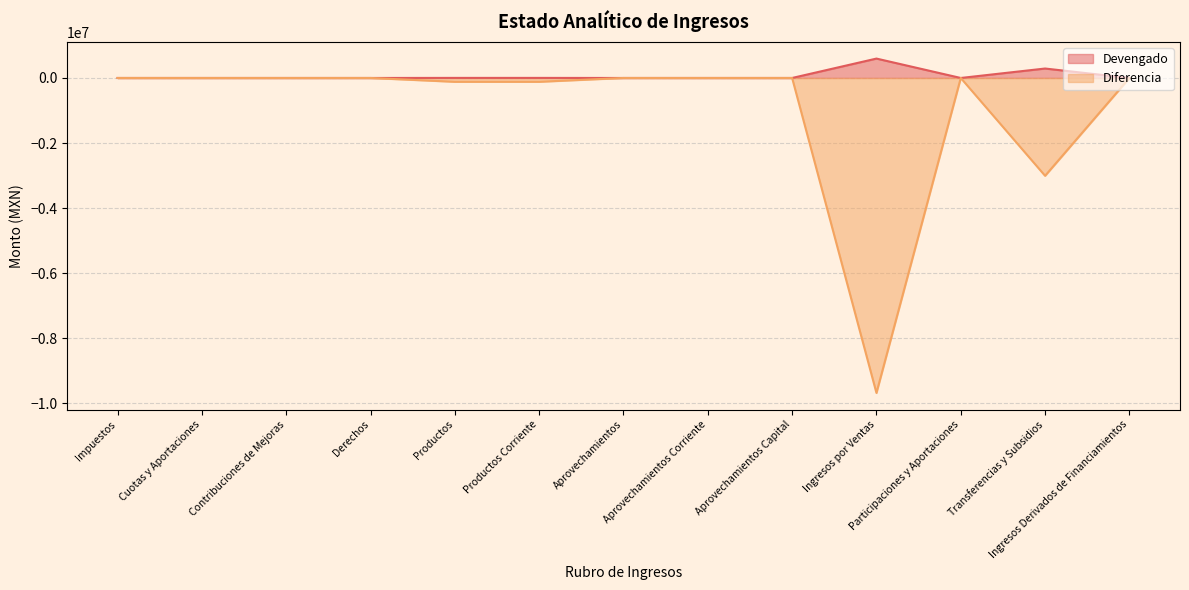

Count the number of categories in the chart.

13